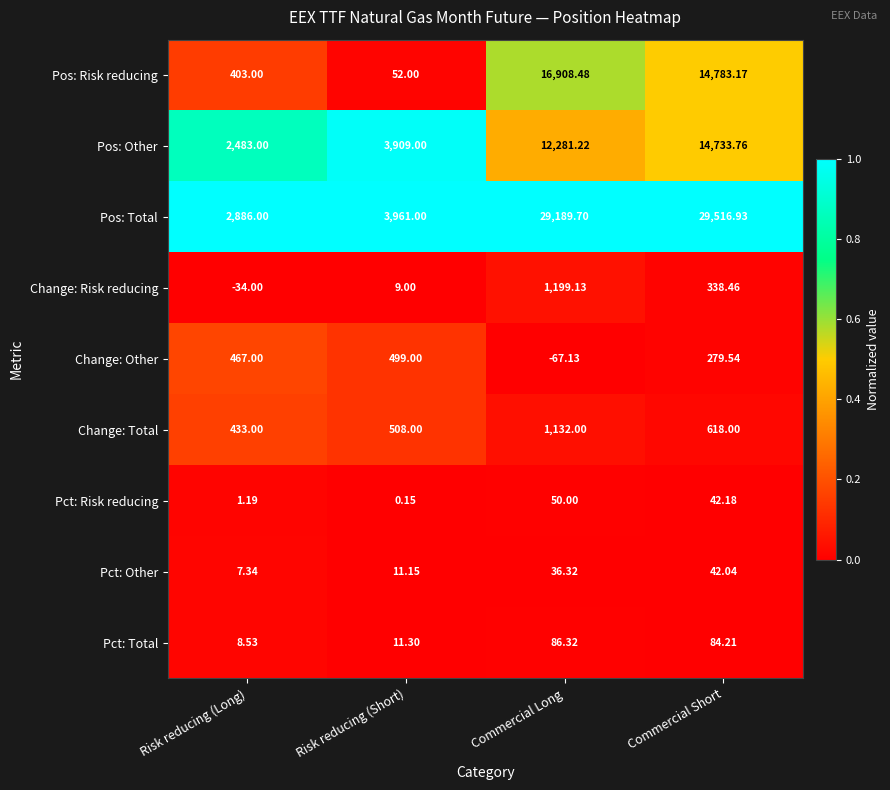

List the labels in order of Change: Other value, smallest first.

Commercial Long, Commercial Short, Risk reducing (Long), Risk reducing (Short)